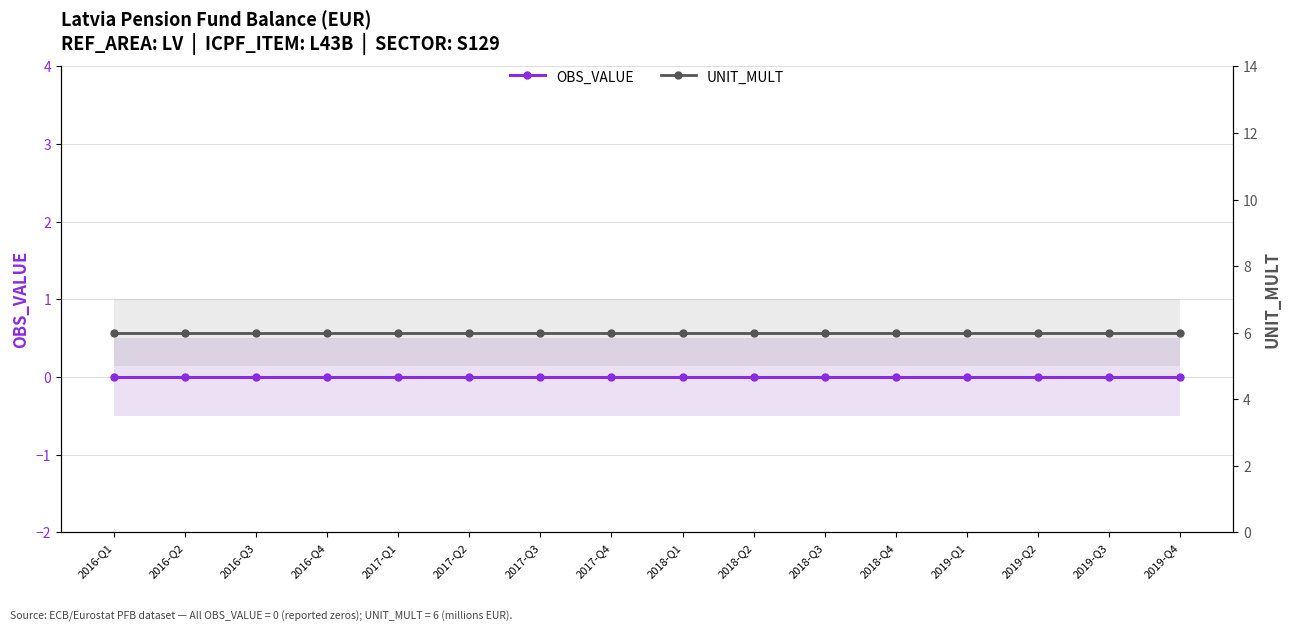

What are all the series names shown in the legend?

OBS_VALUE, UNIT_MULT